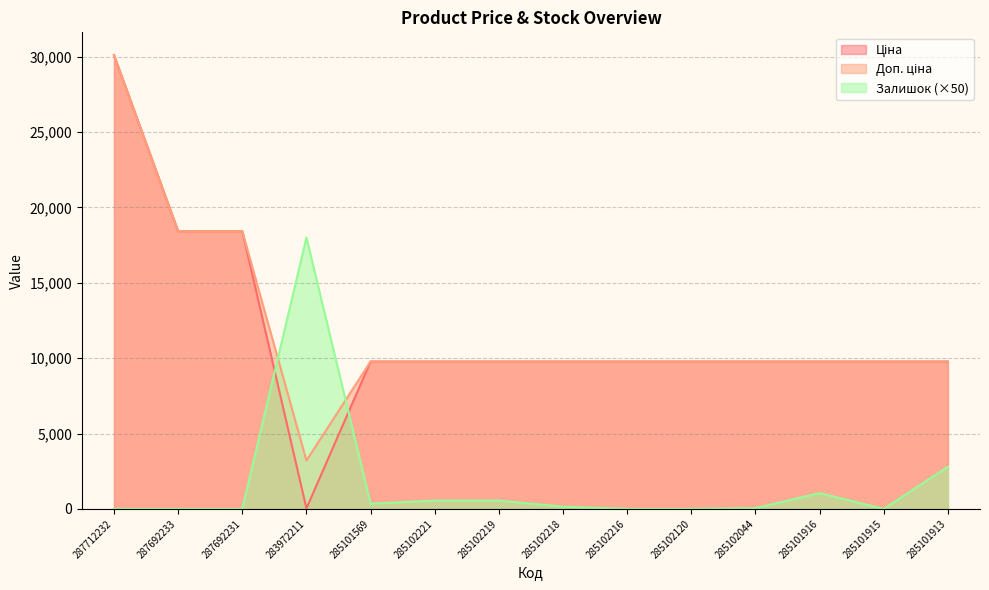

How many data points does each series have?

14